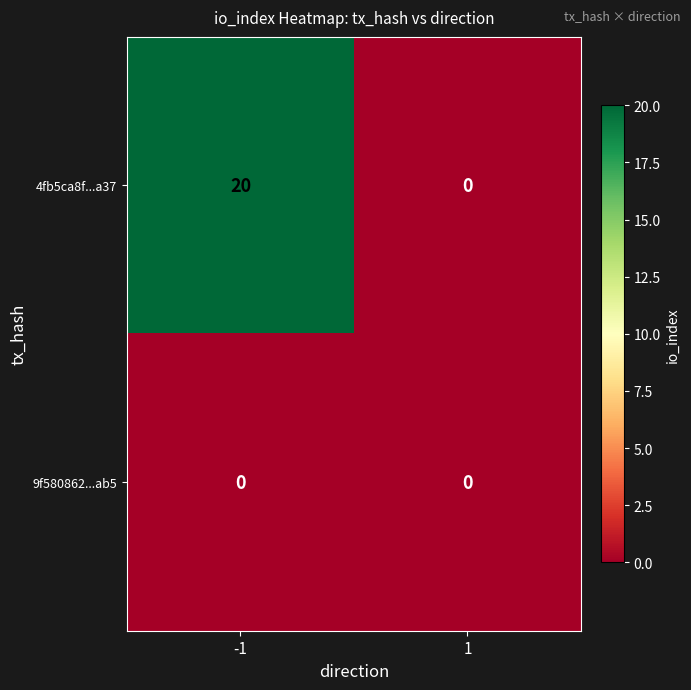

How many data points does each series have?

2